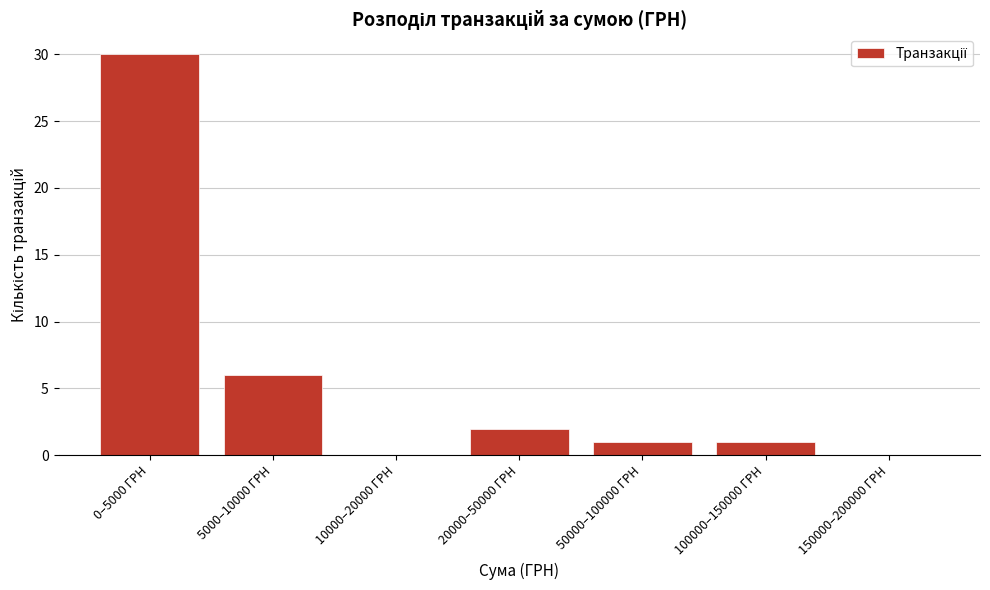

Reading right to left, list all the values displayed in this chart.

150000–200000 ГРН=0	100000–150000 ГРН=1	50000–100000 ГРН=1	20000–50000 ГРН=2	10000–20000 ГРН=0	5000–10000 ГРН=6	0–5000 ГРН=30